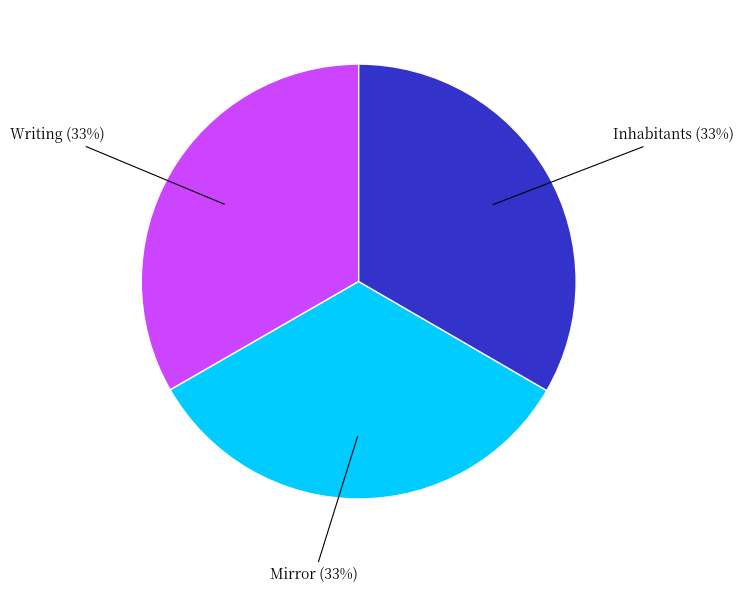

To the nearest percent, what is the average slice percentage?

33%